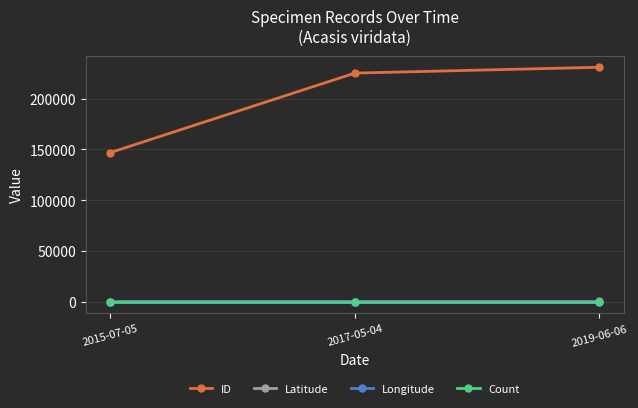

Which series has the widest spread of values?

ID